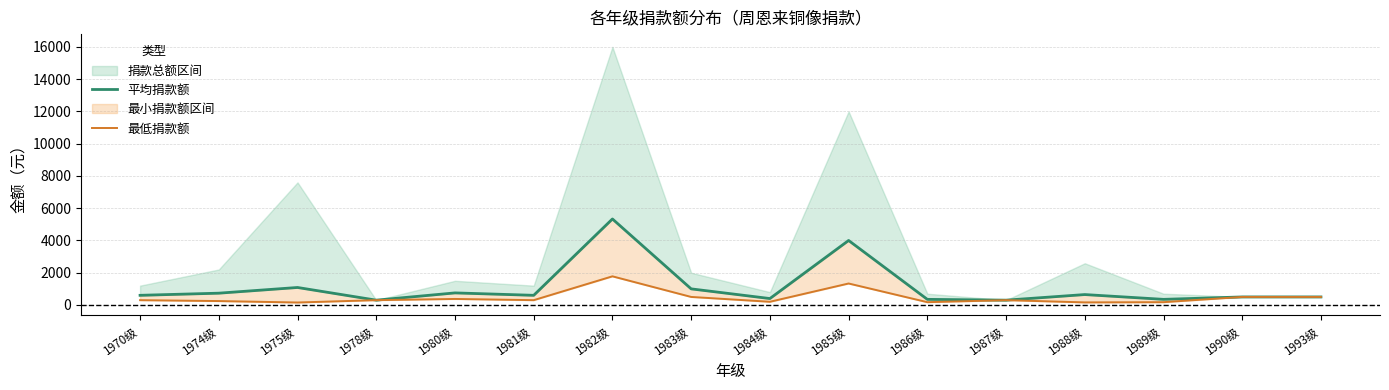

Which series has the largest total across all categories?

平均捐款额